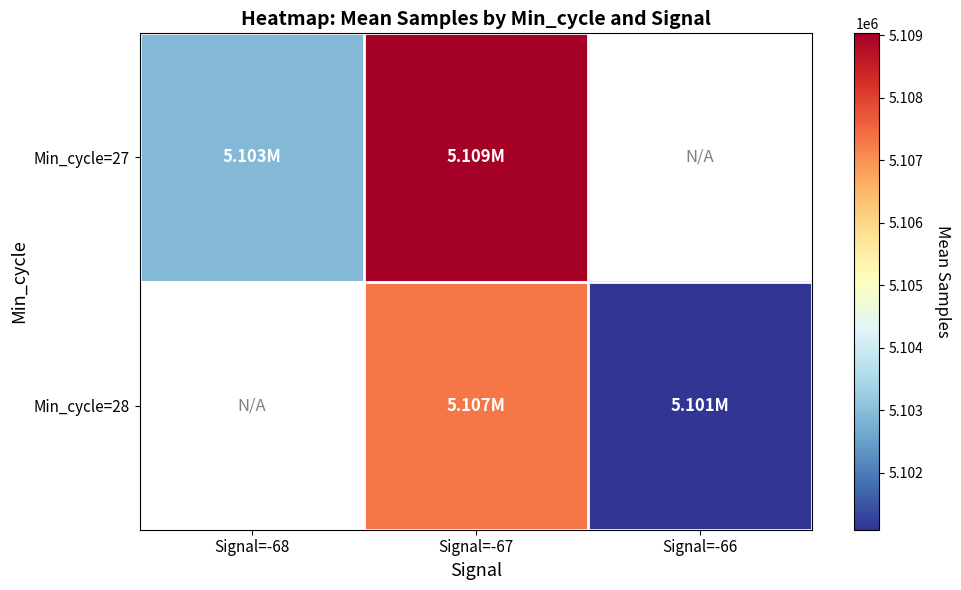

Count the Min_cycle=28 values in the range 5101092 to 5107295.

1